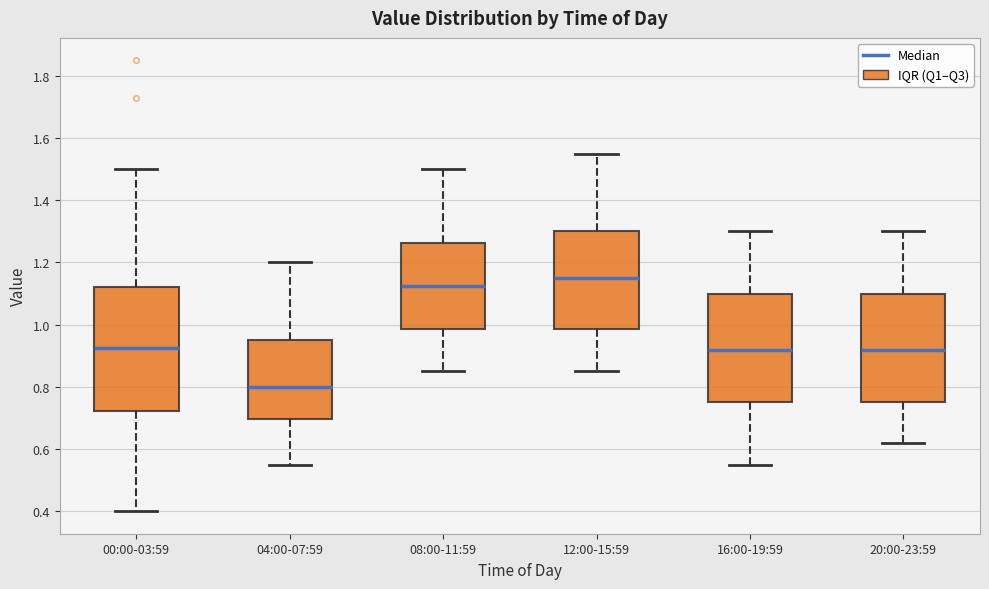

Where does the median line of the box for 12:00-15:59 sit on the y-axis? The values are not printed on the chart, so give them approximately, as read against the axis.

1.16